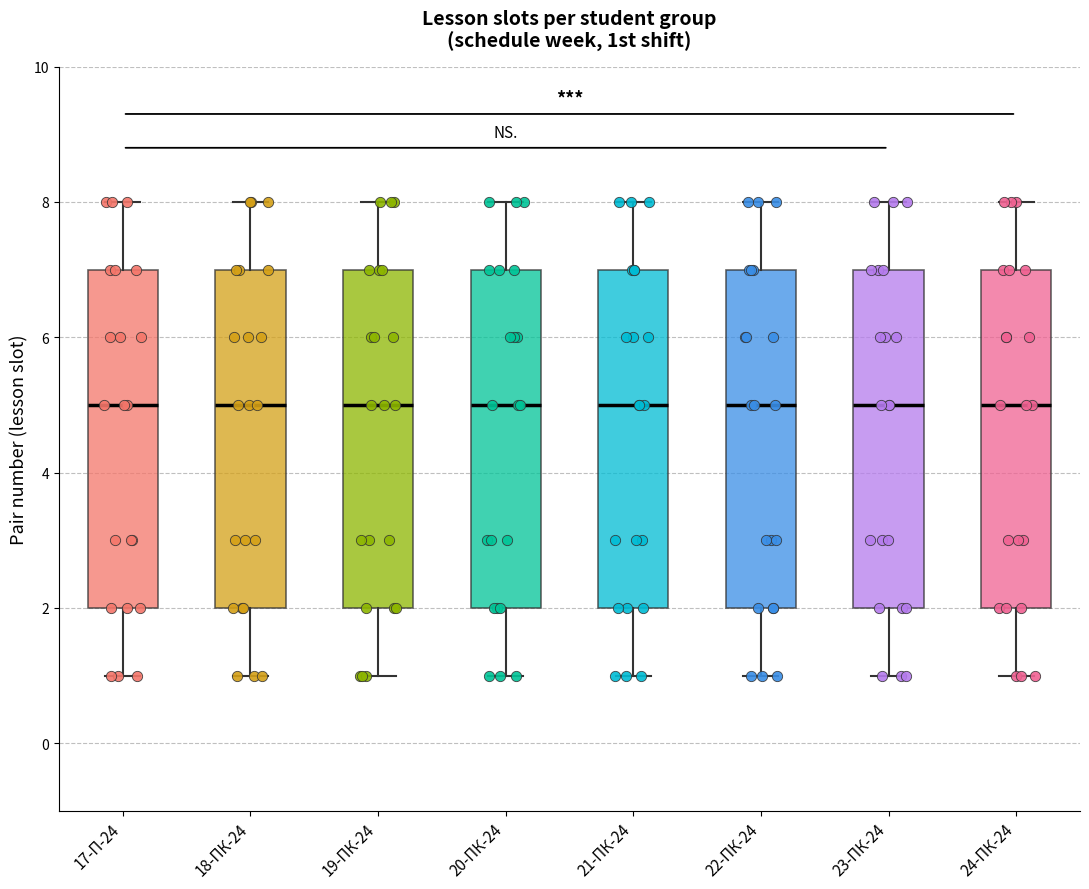

Reading left to right, read every box against the y-axis: the position of its median line, the range the box covers, and the ends of its whiskers. The values are not printed on the chart, so give them approximately, as read against the axis.

17-П-24: median 5, box 2 to 7, whiskers 1 to 8
18-ПК-24: median 5, box 2 to 7, whiskers 1 to 8
19-ПК-24: median 5, box 2 to 7, whiskers 1 to 8
20-ПК-24: median 5, box 2 to 7, whiskers 1 to 8
21-ПК-24: median 5, box 2 to 7, whiskers 1 to 8
22-ПК-24: median 5, box 2 to 7, whiskers 1 to 8
23-ПК-24: median 5, box 2 to 7, whiskers 1 to 8
24-ПК-24: median 5, box 2 to 7, whiskers 1 to 8